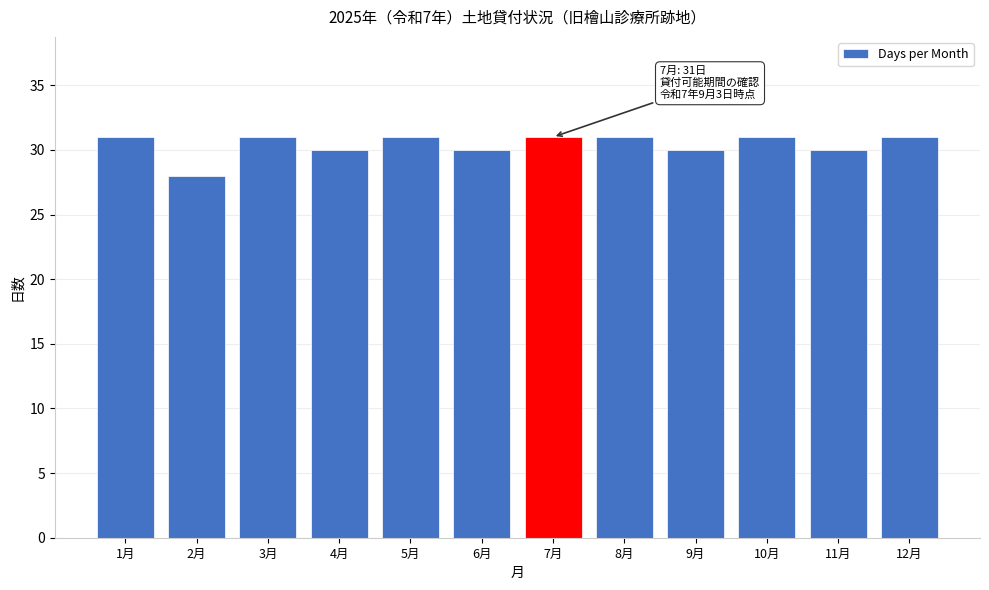

Reading left to right, extract all data points from this chart.

1月=31	2月=28	3月=31	4月=30	5月=31	6月=30	7月=31	8月=31	9月=30	10月=31	11月=30	12月=31